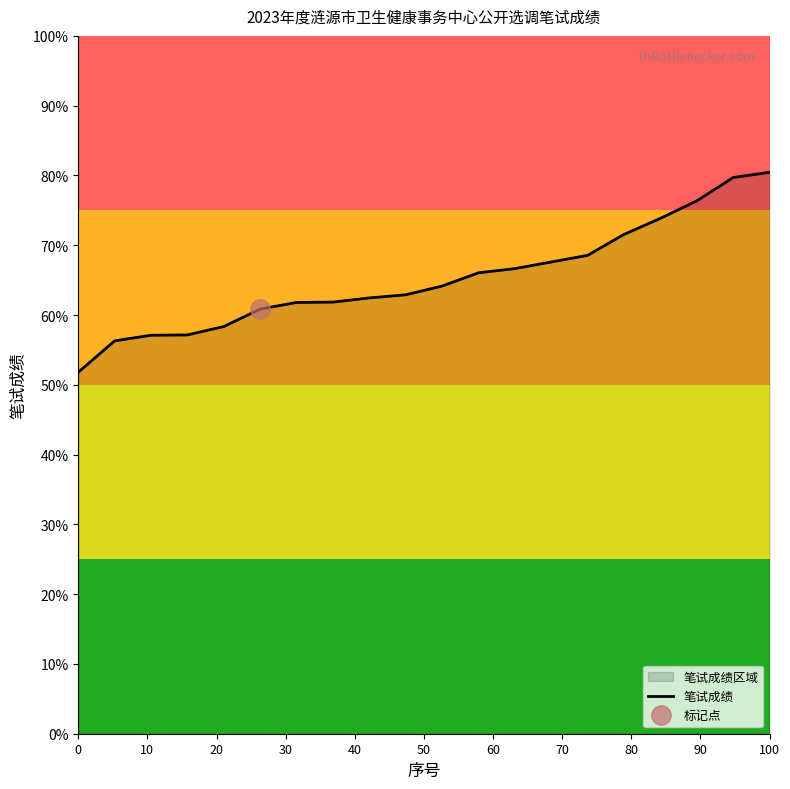

What is the maximum value for 笔试成绩?

80.5